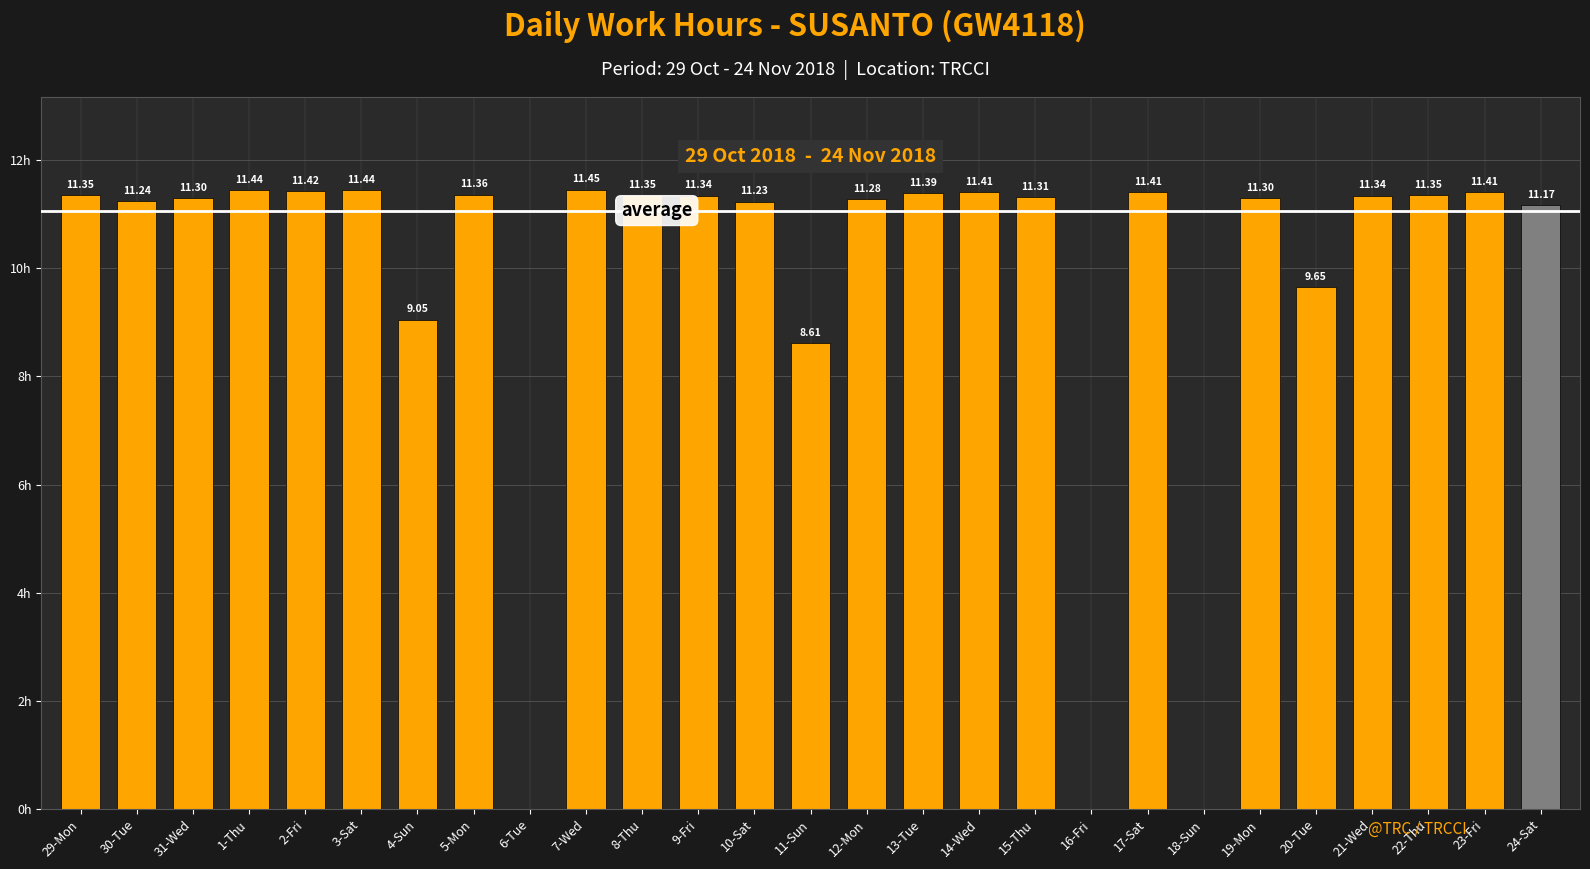

Which has a higher value, 20-Tue or 18-Sun?

20-Tue